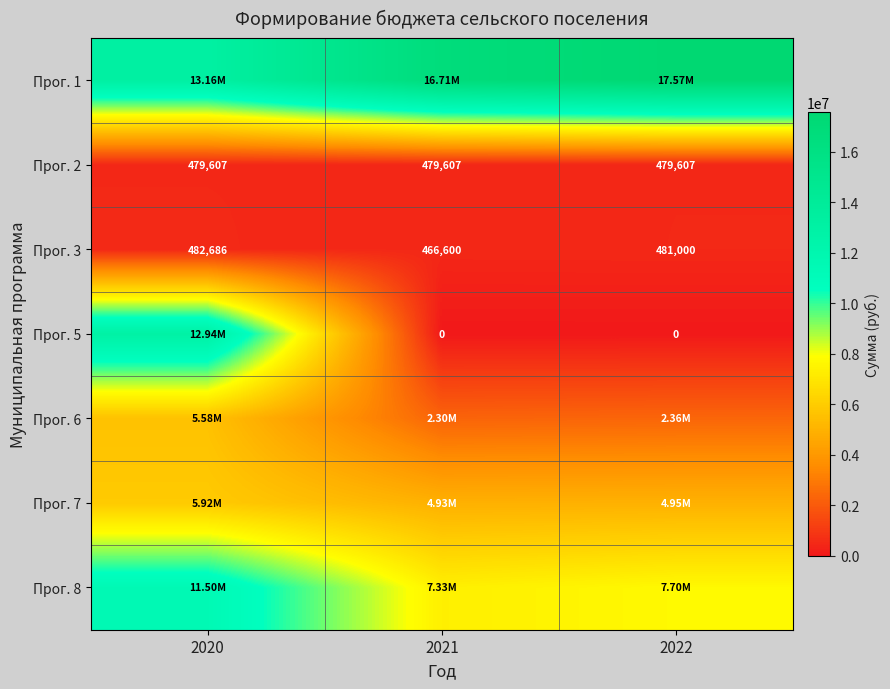

How many categories are shown in the chart?

3